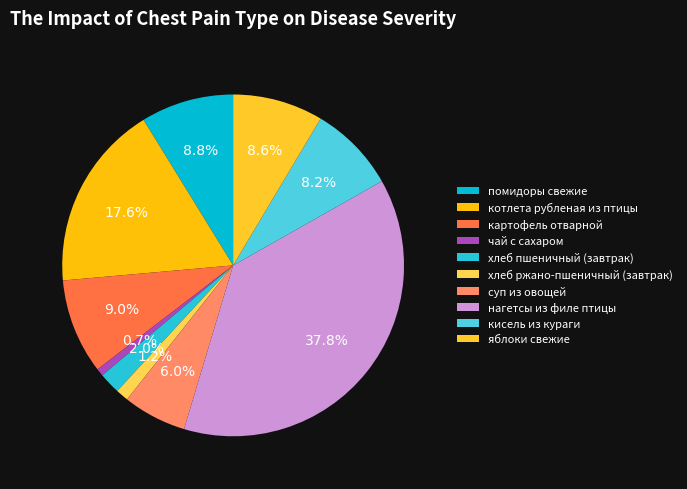

Count the number of slices in the pie.

10